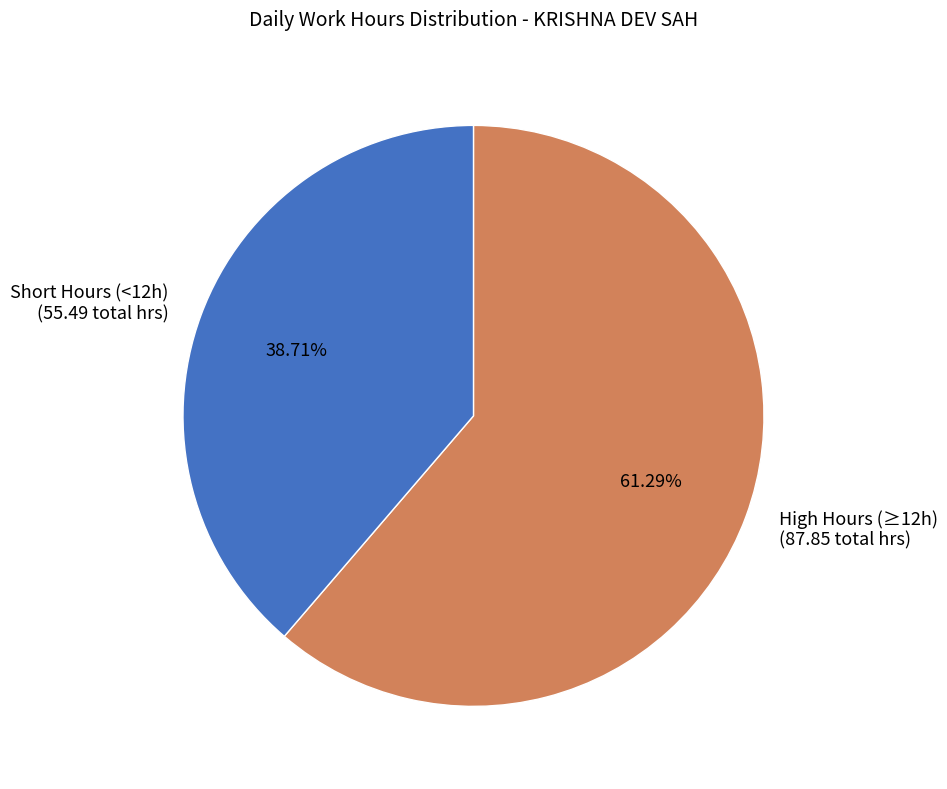

Rank the categories by value from lowest to highest.

Short Hours (<12h) (55.49 total hrs), High Hours (≥12h) (87.85 total hrs)